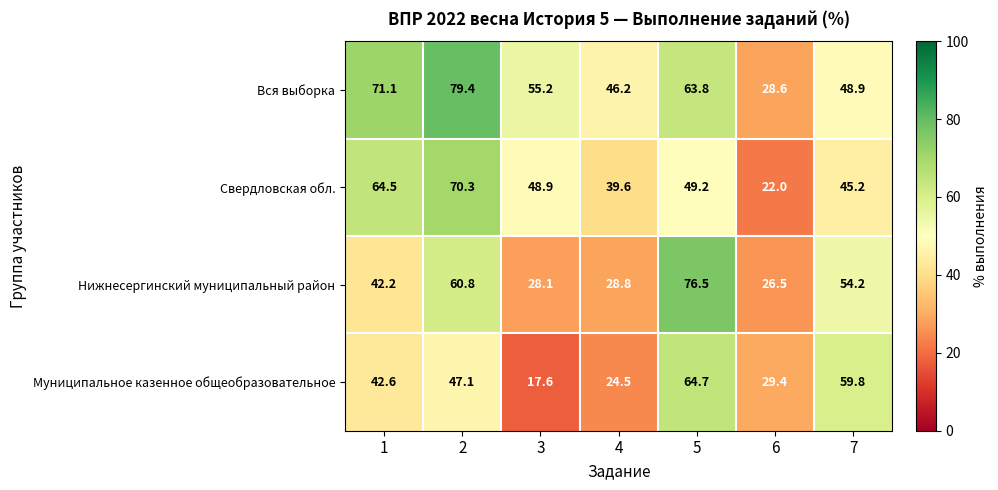

The value of Муниципальное казенное общеобразовательное at 2 is 17.3. True or false?

False